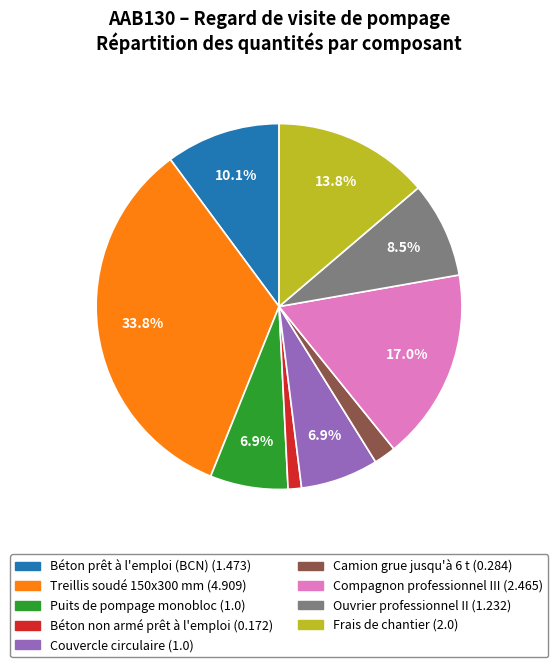

What portion of the pie excludes Couvercle circulaire?

93.1%